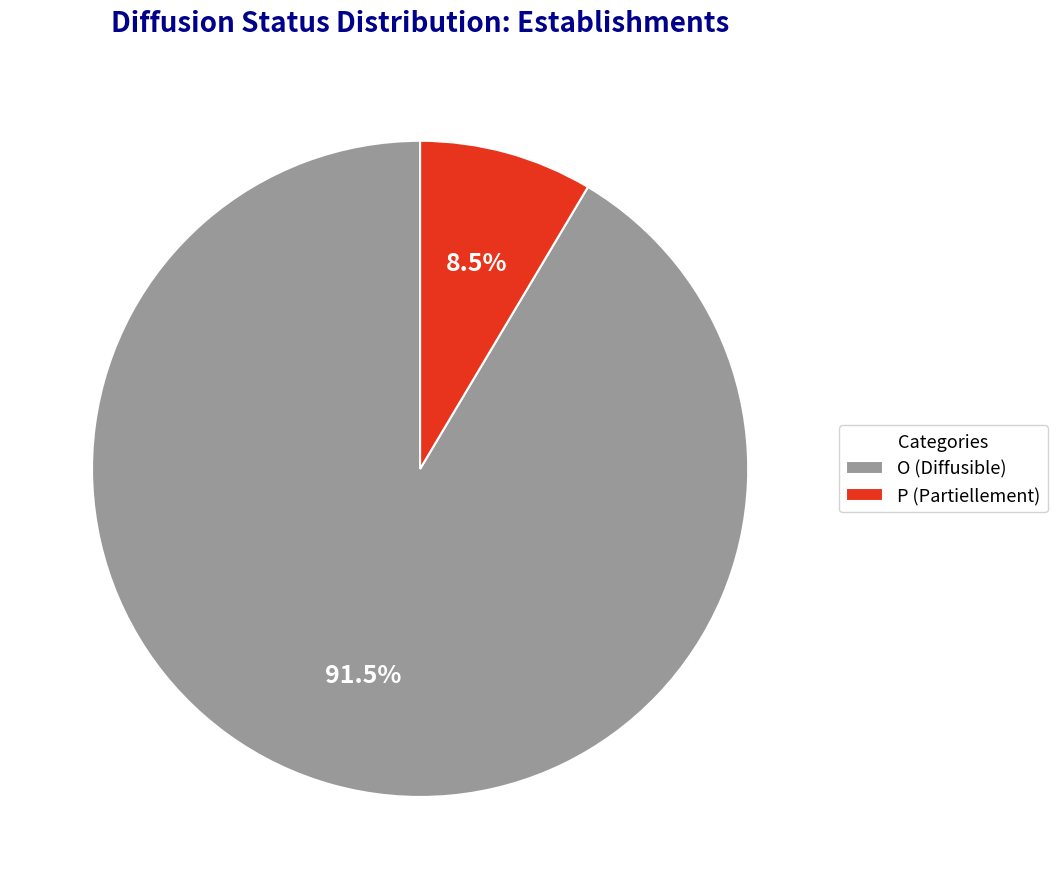

Is there a majority slice in this chart?

Yes